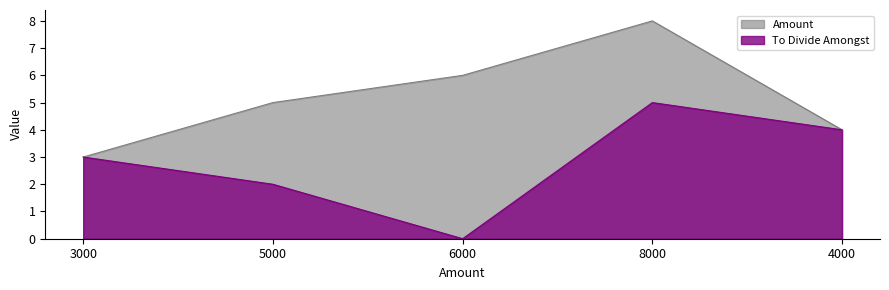

At which category does Amount reach its first local peak?

8000